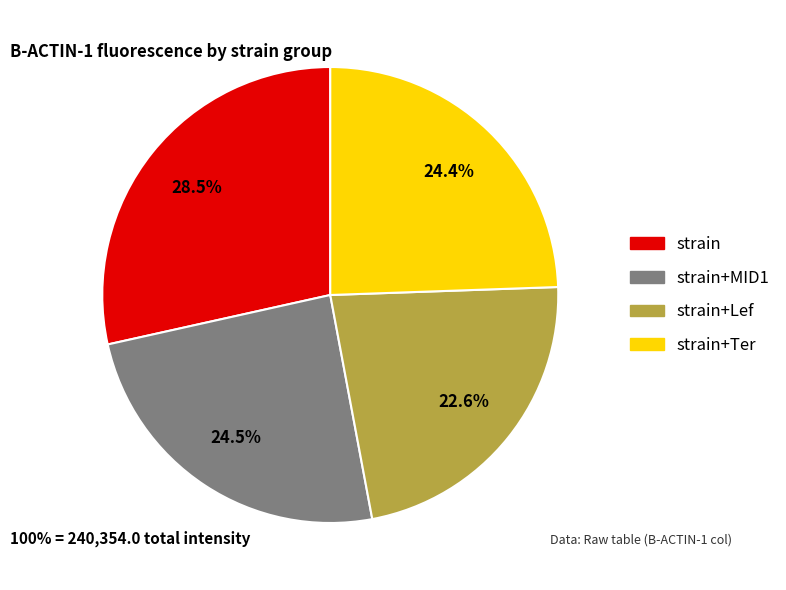

Is there any slice that represents more than half of the pie?

No